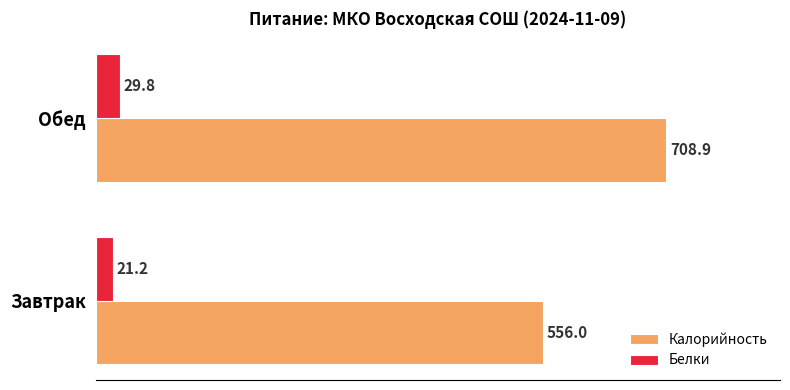

What is the sum of all Белки values?

51.0